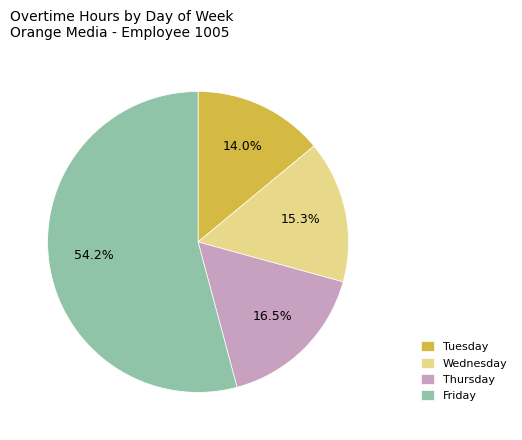

Combined, do Tuesday and Friday account for over 50%?

Yes